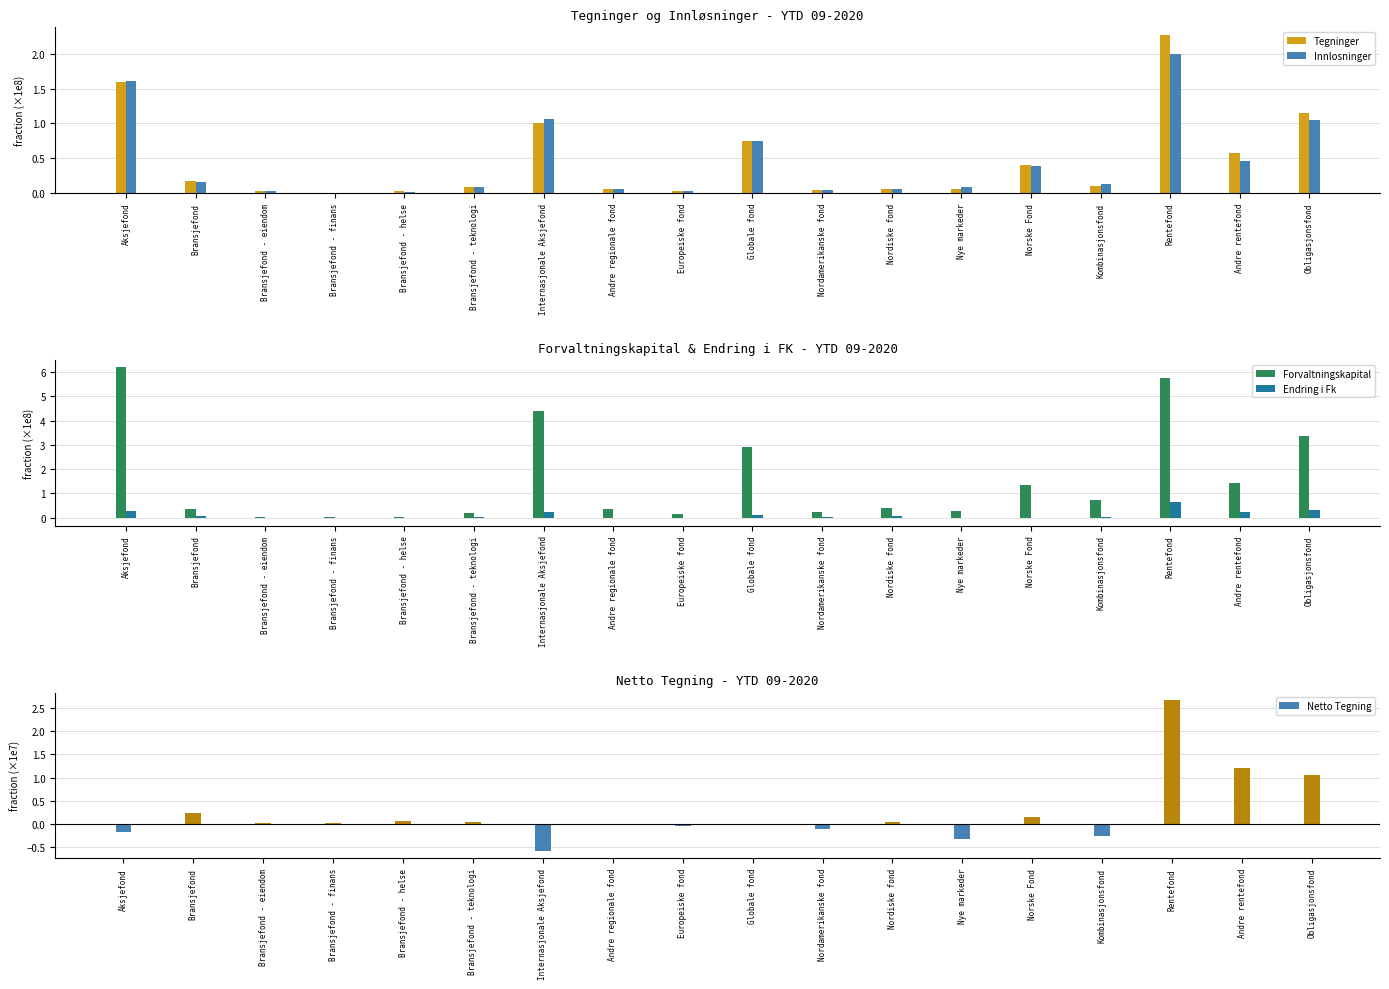

The value of Innlosninger at Andre regionale fond is 0.1. True or false?

True